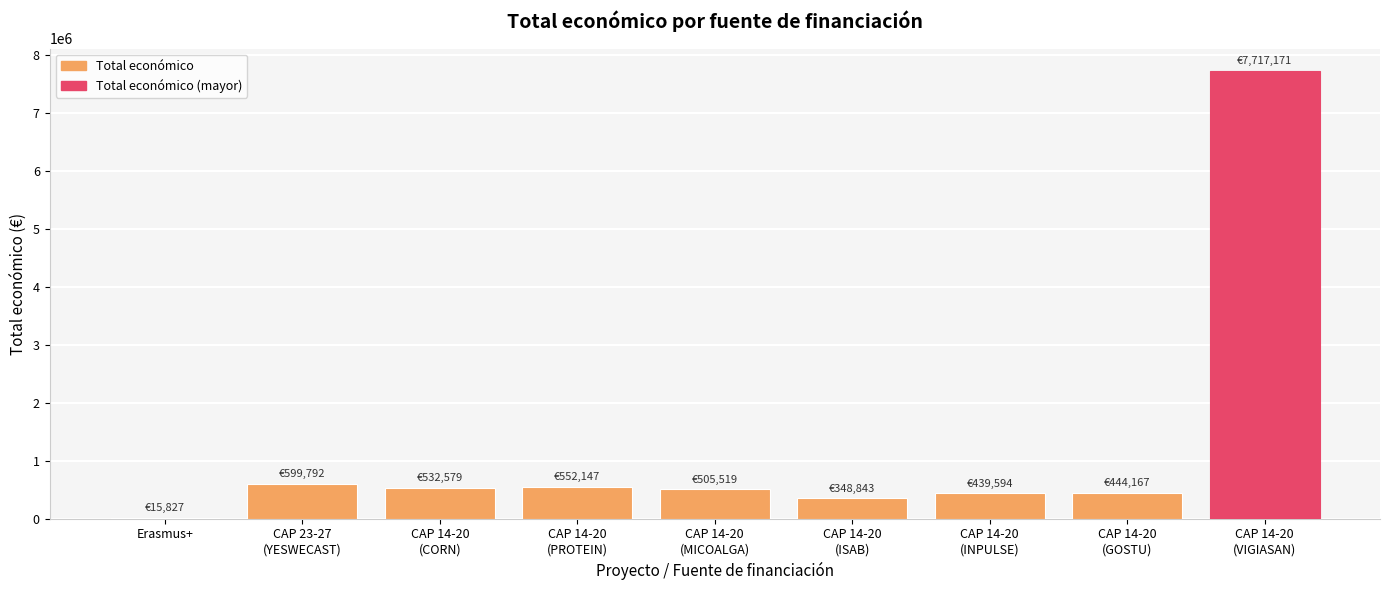

Which label corresponds to the largest value in the chart?

CAP 14-20
(VIGIASAN)